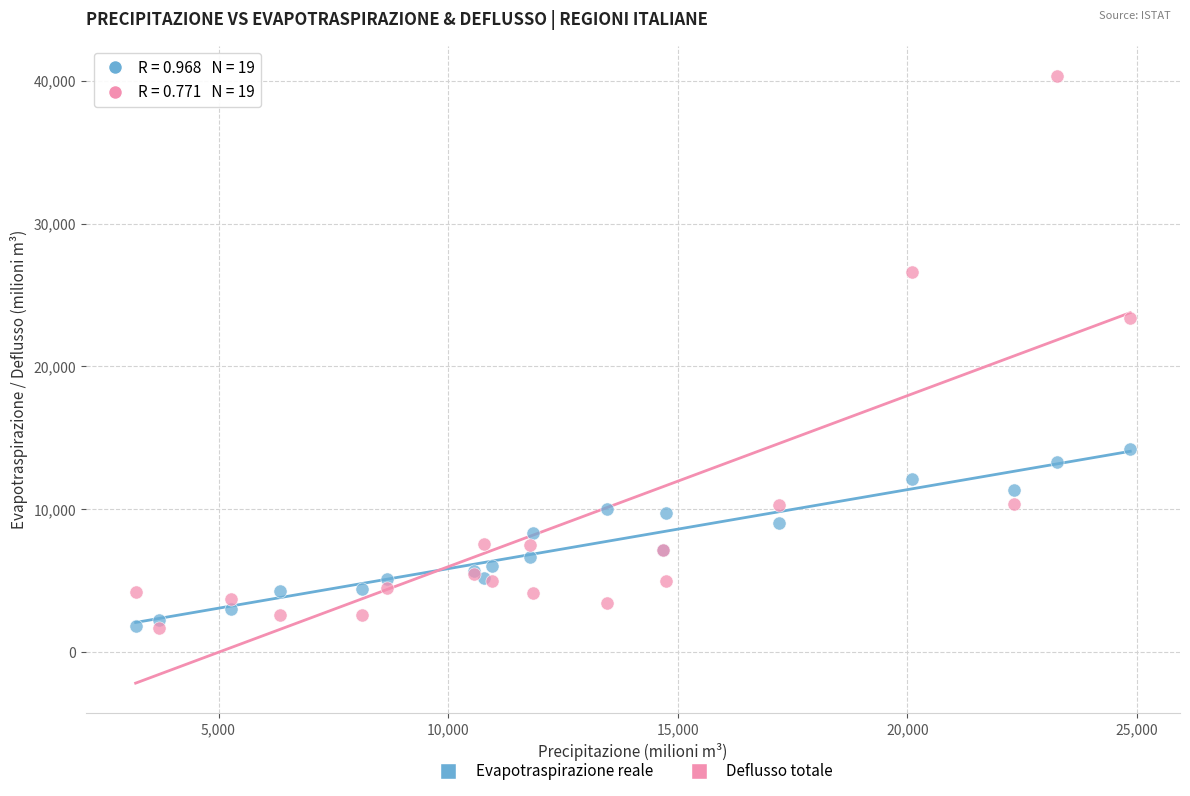

Which series reaches the maximum Y coordinate?

Deflusso totale